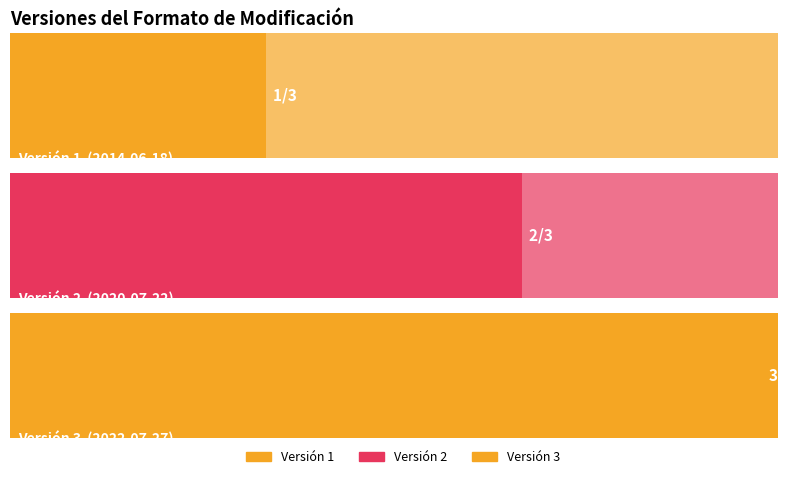

What is the difference between the maximum and second lowest values?

1